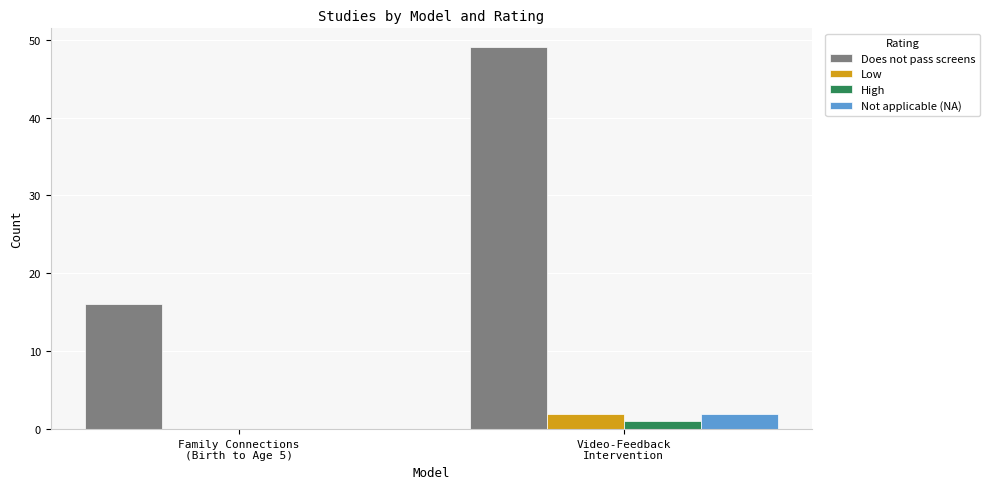

Reading right to left, transcribe all the data shown in this chart.

Does not pass screens: Video-Feedback
Intervention=49	Family Connections
(Birth to Age 5)=16
Low: Video-Feedback
Intervention=2	Family Connections
(Birth to Age 5)=0
High: Video-Feedback
Intervention=1	Family Connections
(Birth to Age 5)=0
Not applicable (NA): Video-Feedback
Intervention=2	Family Connections
(Birth to Age 5)=0